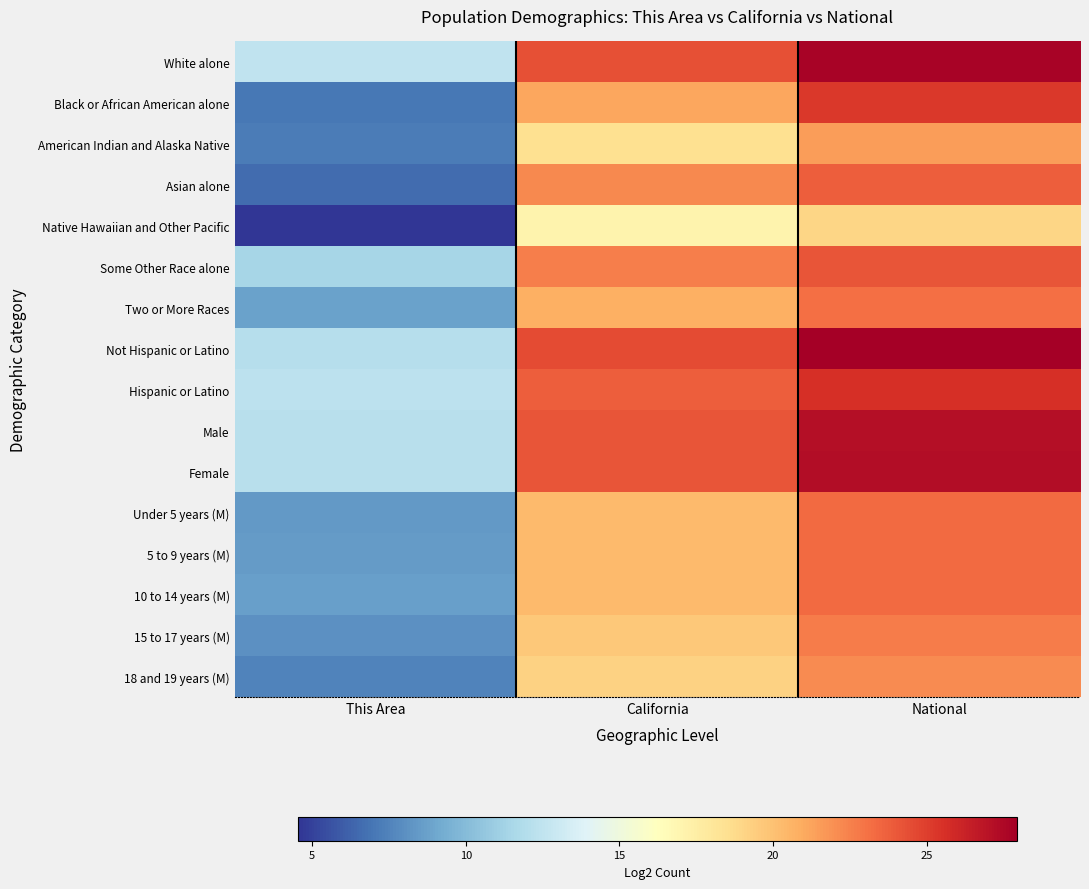

Reading left to right, extract all data points from this chart.

White alone: This Area=12.5	California=24.4	National=27.7
Black or African American alone: This Area=7.1	California=21.1	National=25.2
American Indian and Alaska Native: This Area=7.2	California=18.5	National=21.5
Asian alone: This Area=6.6	California=22.2	National=23.8
Native Hawaiian and Other Pacific: This Area=4.5	California=17.1	National=19.0
Some Other Race alone: This Area=11.4	California=22.6	National=24.2
Two or More Races: This Area=8.8	California=20.8	National=23.1
Not Hispanic or Latino: This Area=12.1	California=24.5	National=27.9
Hispanic or Latino: This Area=12.3	California=23.7	National=25.6
Male: This Area=12.2	California=24.1	National=27.2
Female: This Area=12.2	California=24.2	National=27.2
Under 5 years (M): This Area=8.4	California=20.3	National=23.3
5 to 9 years (M): This Area=8.5	California=20.3	National=23.3
10 to 14 years (M): This Area=8.7	California=20.3	National=23.3
15 to 17 years (M): This Area=8.1	California=19.7	National=22.7
18 and 19 years (M): This Area=7.5	California=19.2	National=22.1